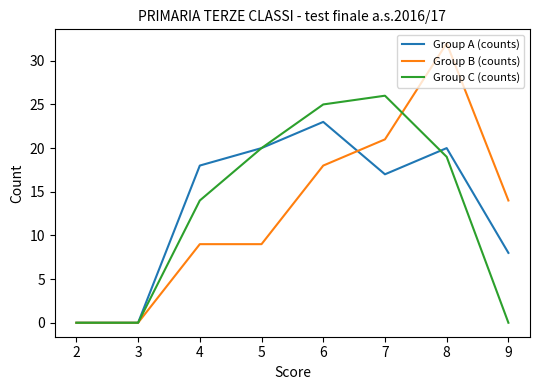

What are all the series names shown in the legend?

Group A (counts), Group B (counts), Group C (counts)